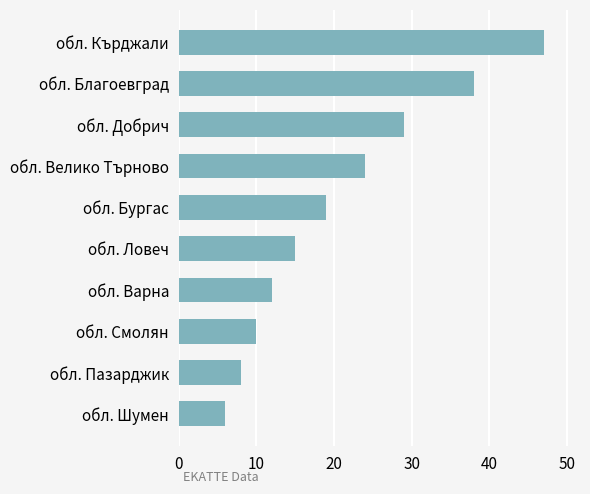

Reading top to bottom, what are all the values shown in this chart?

47	38	29	24	19	15	12	10	8	6